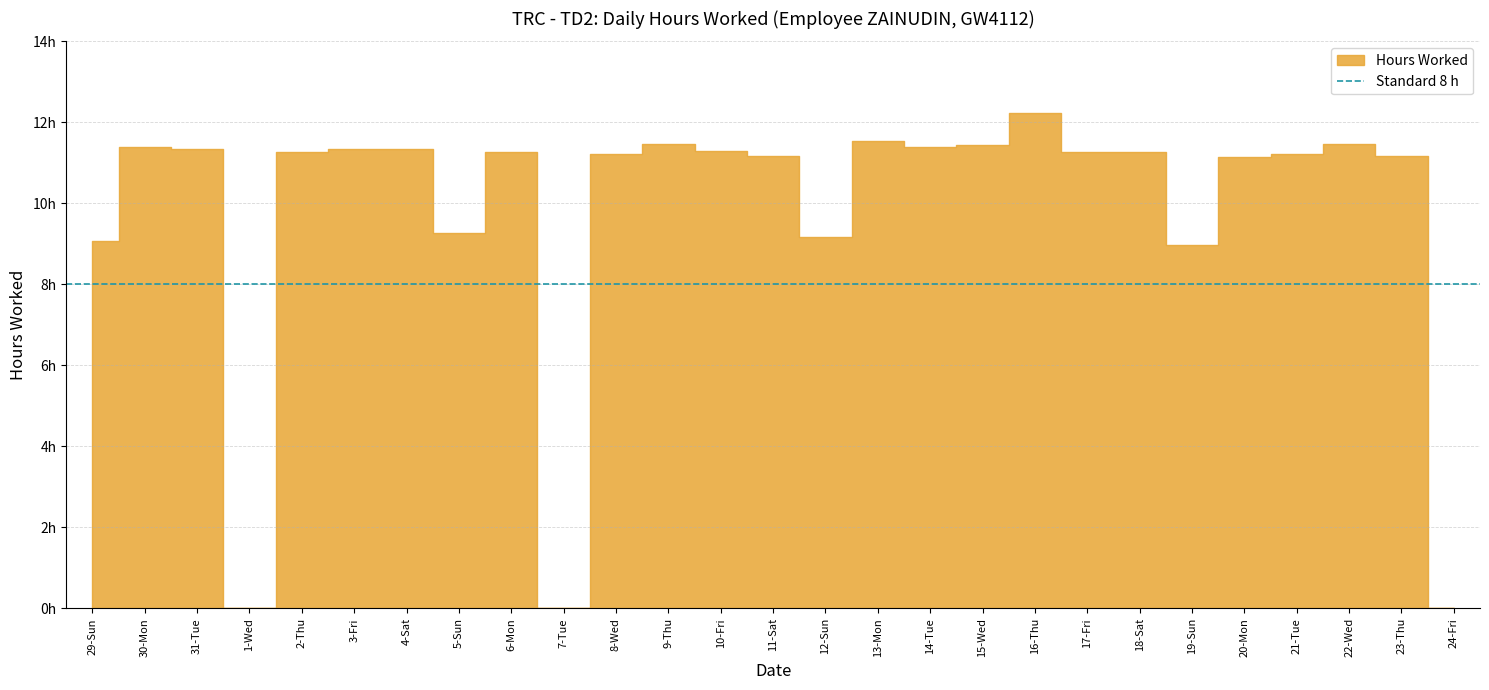

What is the average value?

9.8